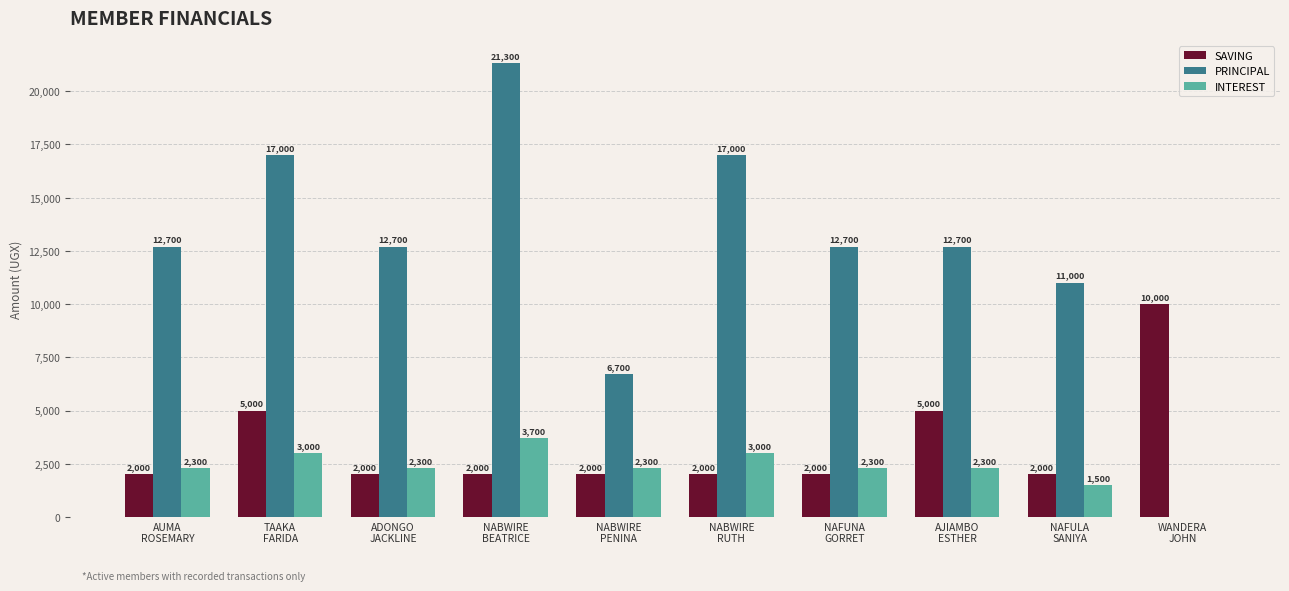

What is the sum of all PRINCIPAL values?

123800